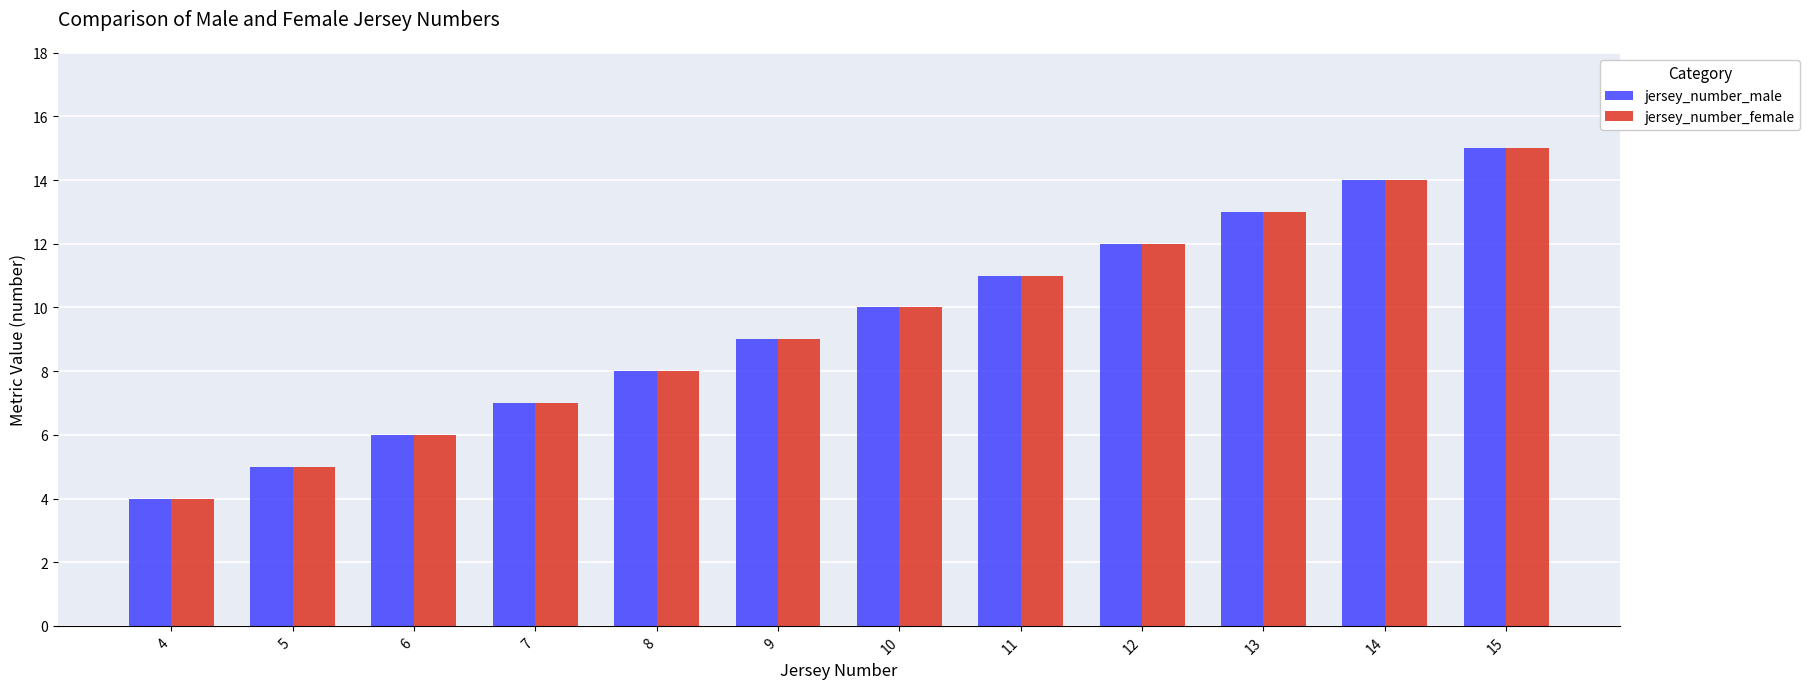

The value of jersey_number_male at 7 is 3. True or false?

False